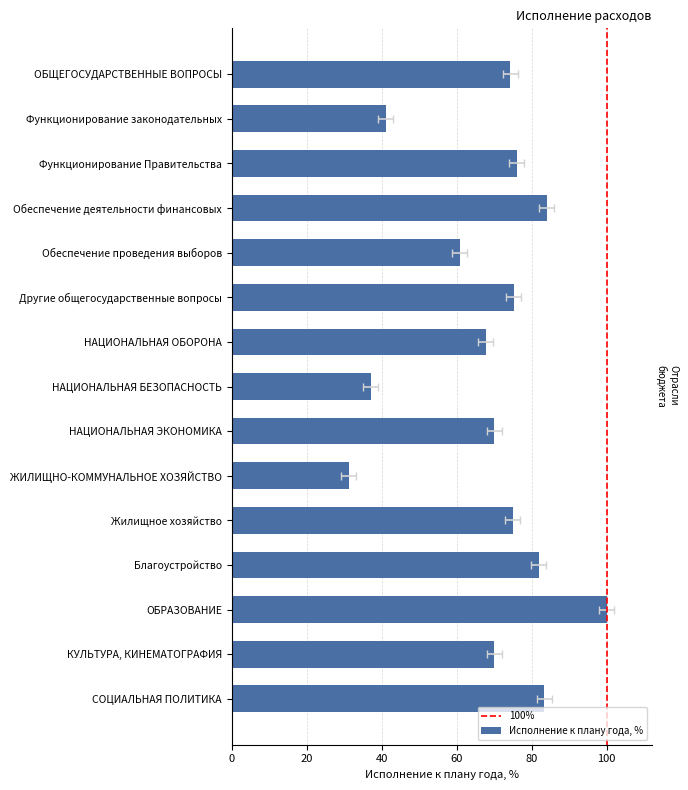

Does the chart contain any negative values?

No